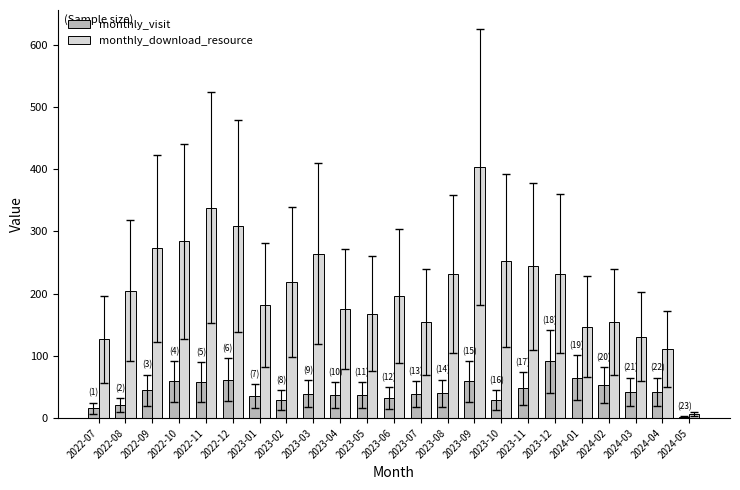

List the series in order of their overall mean, highest first.

monthly_download_resource, monthly_visit